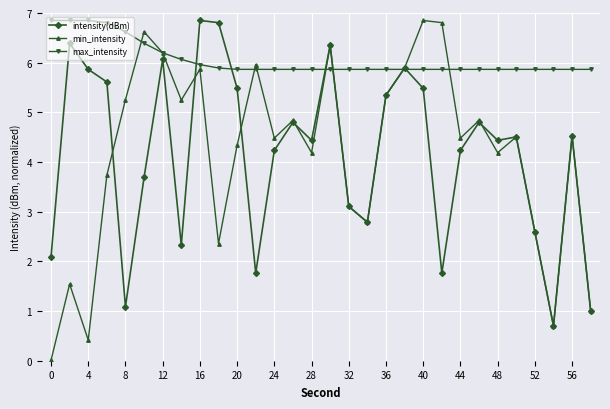

What is the value of the min_intensity point at the 12th from the left?

6.0